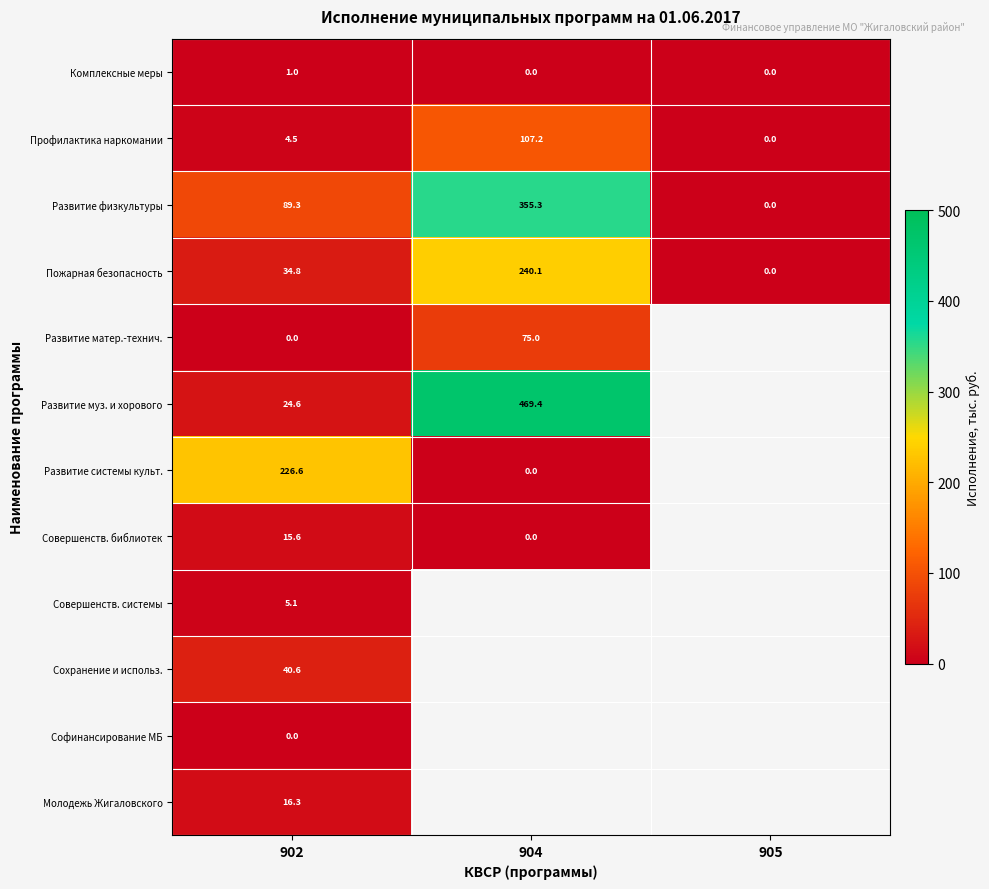

Where is Пожарная безопасность nearest to the value 120?

902